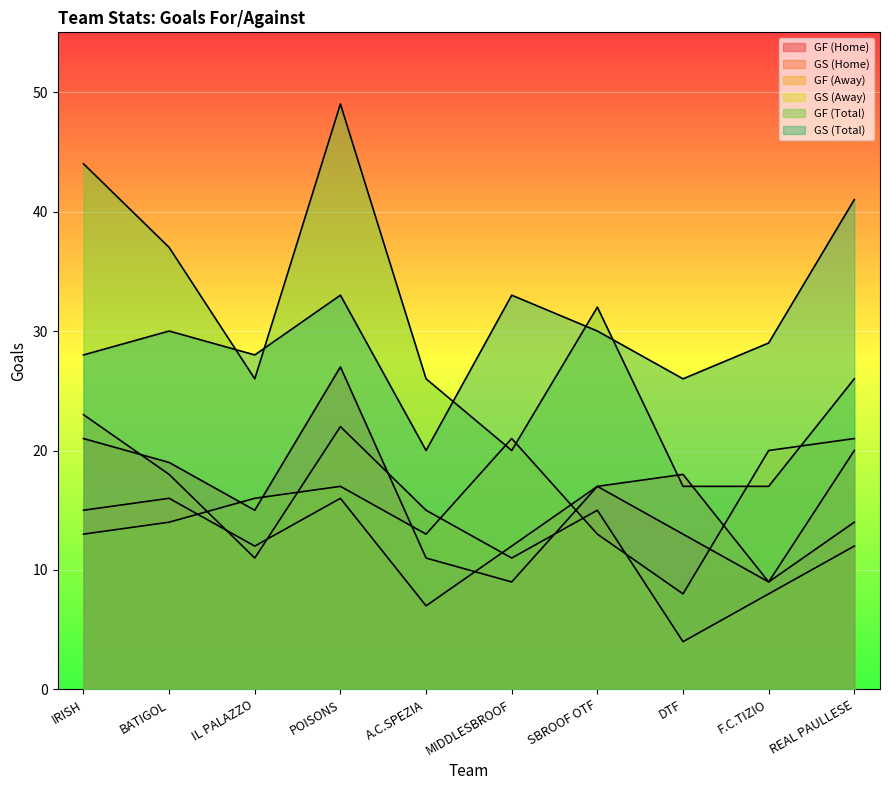

What is the lowest value of the GF (Away) series?

4